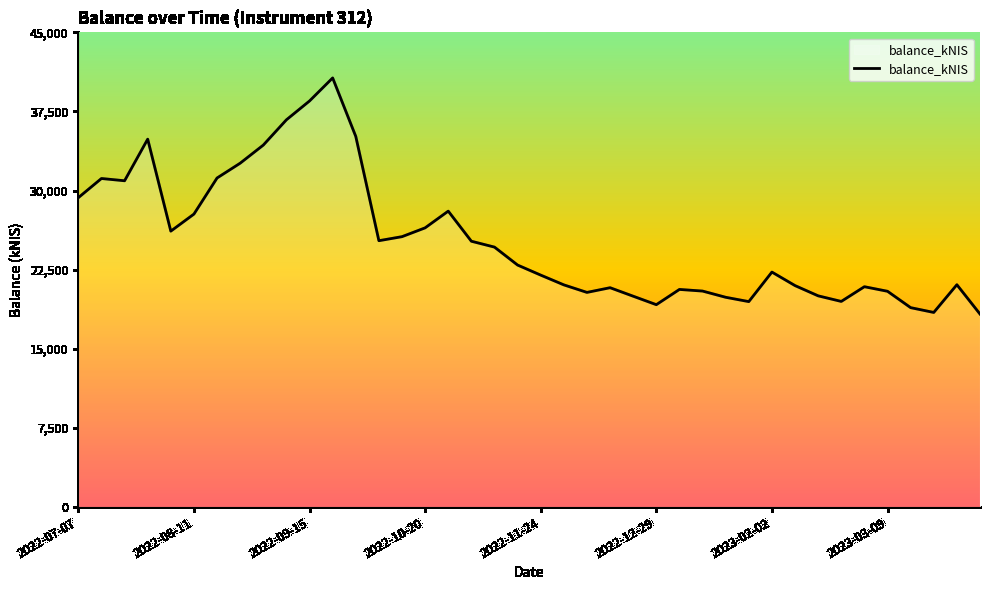

What is the minimum value shown in the chart?

18299.0